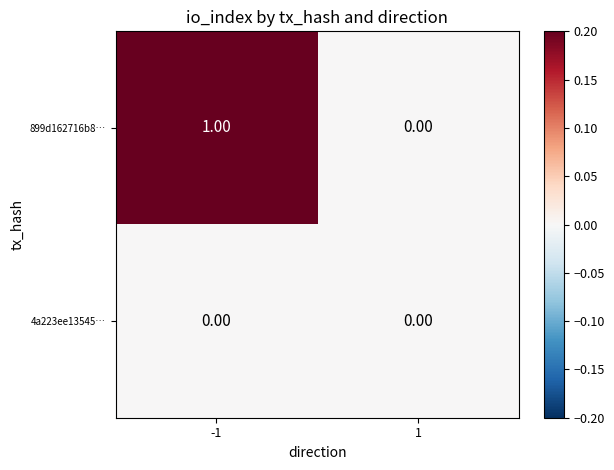

List the series in order of their peak value, lowest first.

4a223ee13545…, 899d162716b8…